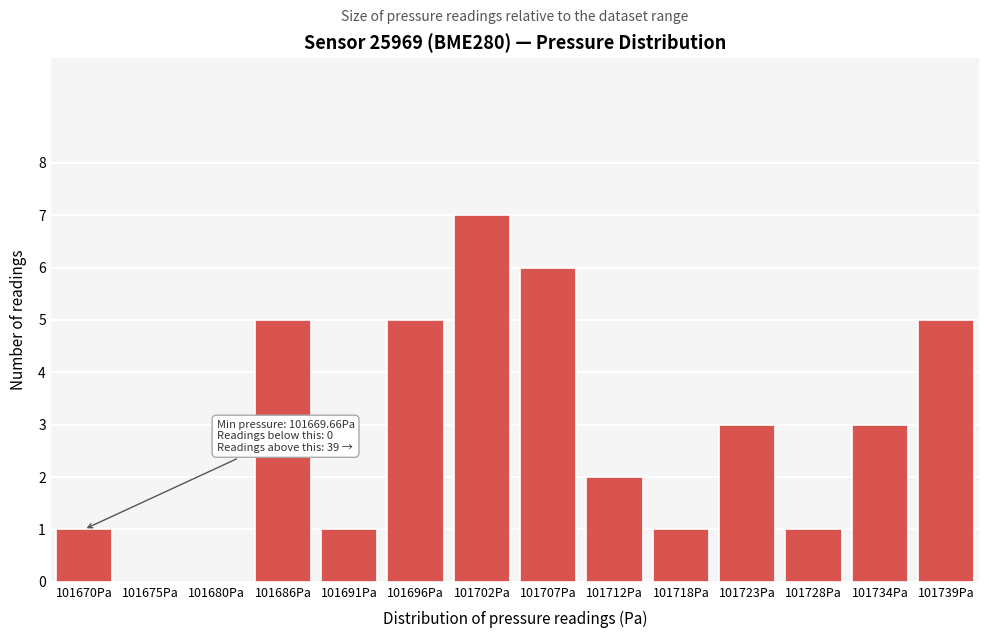

Reading right to left, transcribe all the data shown in this chart.

101739Pa=5	101734Pa=3	101728Pa=1	101723Pa=3	101718Pa=1	101712Pa=2	101707Pa=6	101702Pa=7	101696Pa=5	101691Pa=1	101686Pa=5	101680Pa=0	101675Pa=0	101670Pa=1